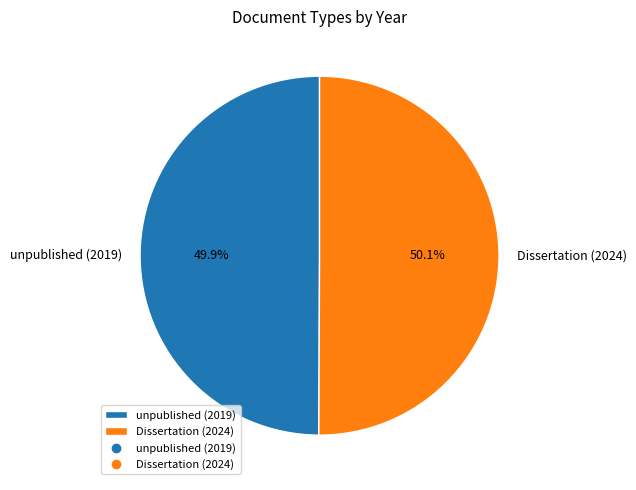

What percentage is NOT represented by Dissertation (2024)?

49.9%